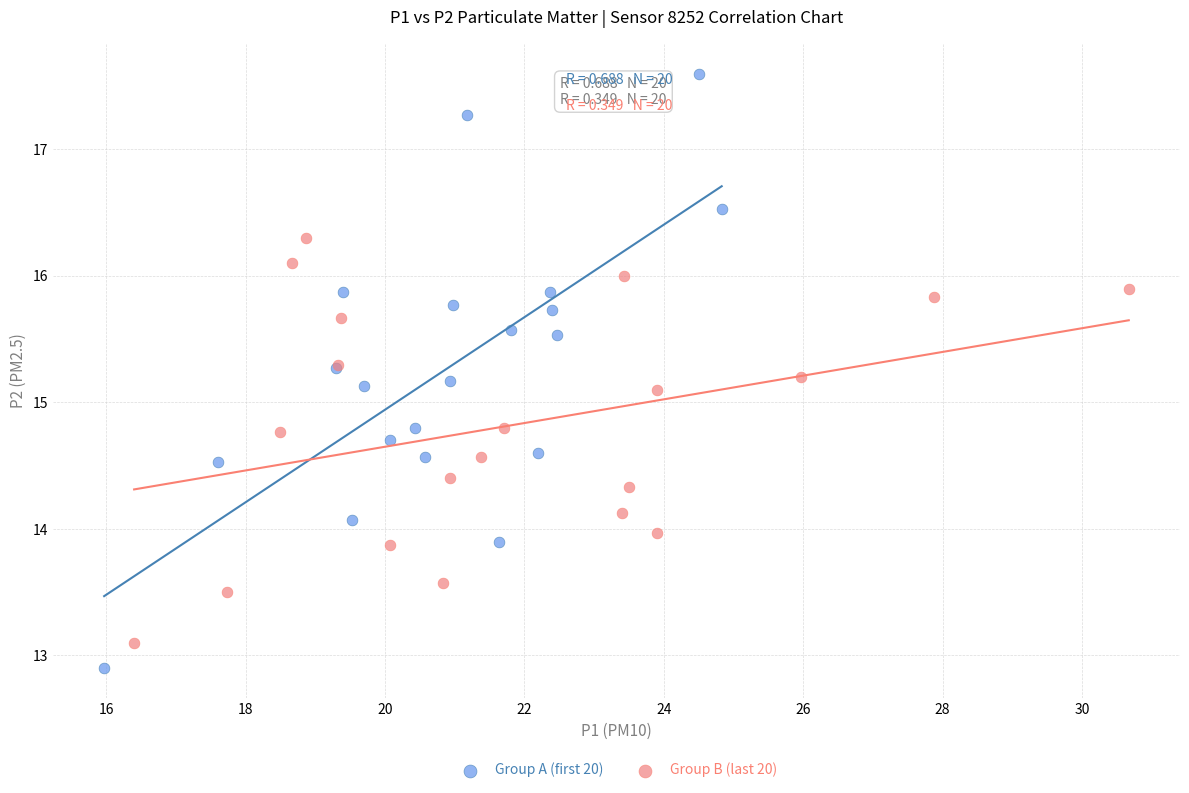

Which series reaches the maximum Y coordinate?

Group A (first 20)